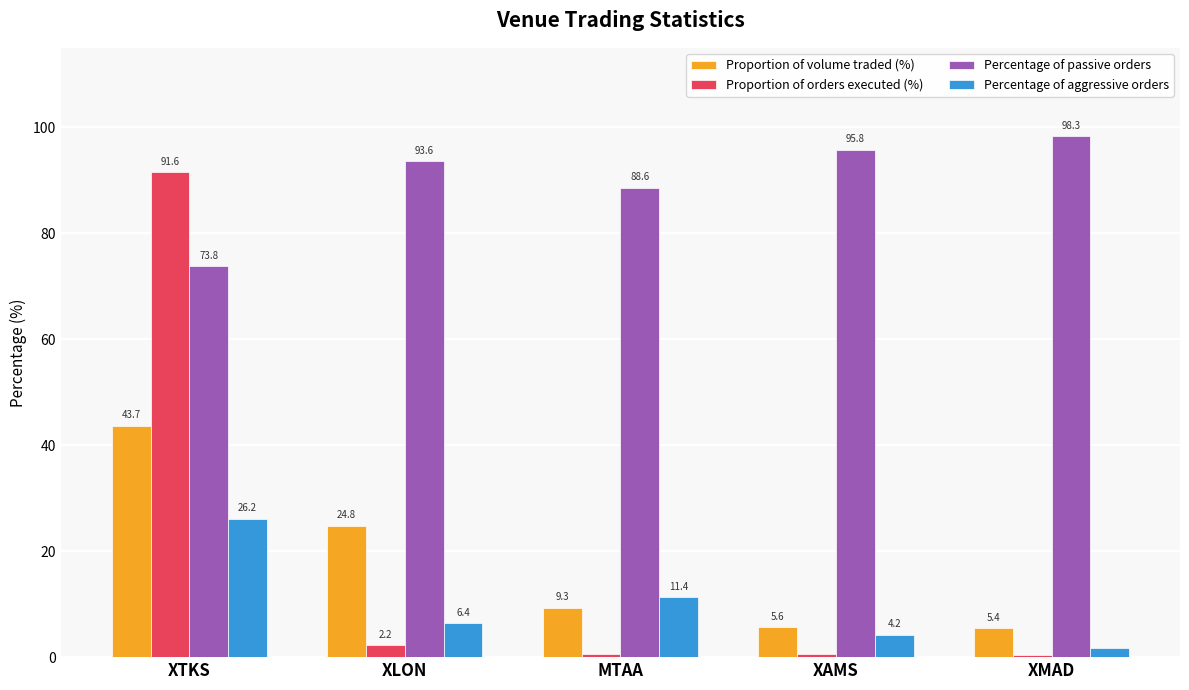

How many data points in Percentage of passive orders are above 93?

3